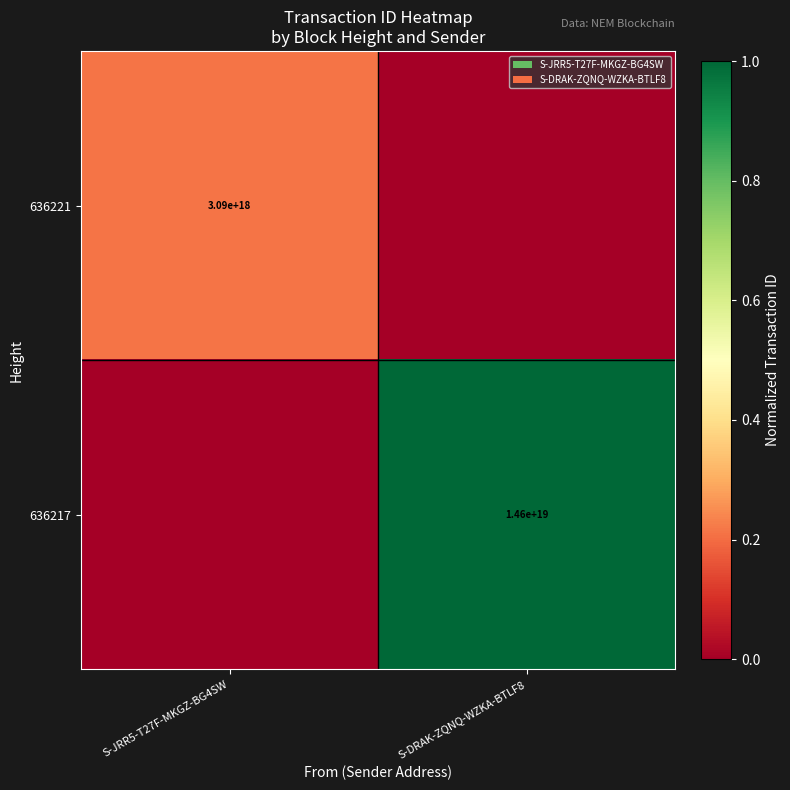

Is the value of 636221 at S-JRR5-T27F-MKGZ-BG4SW greater than the value of 636217 at S-DRAK-ZQNQ-WZKA-BTLF8?

No